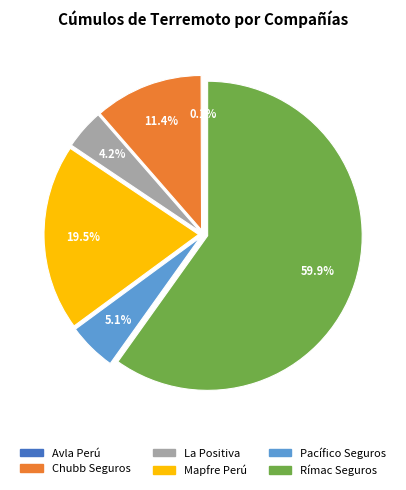

Which category has the biggest portion of the pie?

Rímac Seguros